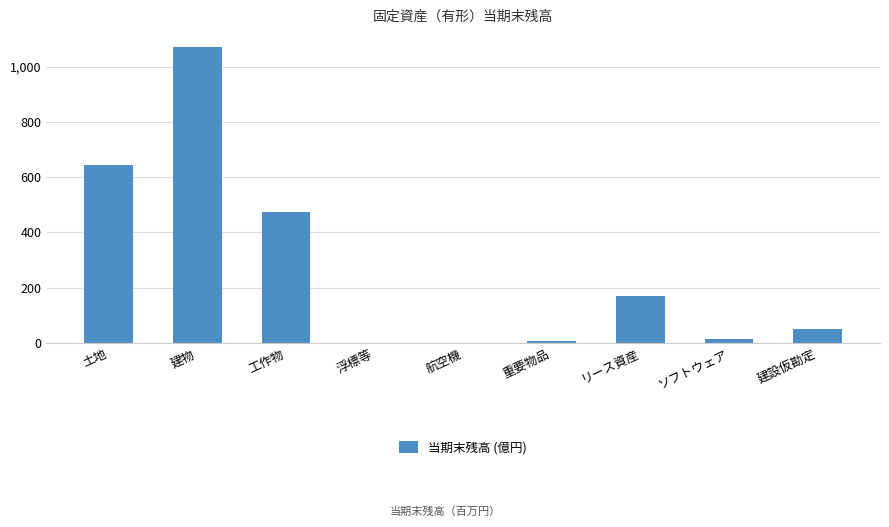

Are the bars grouped side by side (vs. stacked)?

No